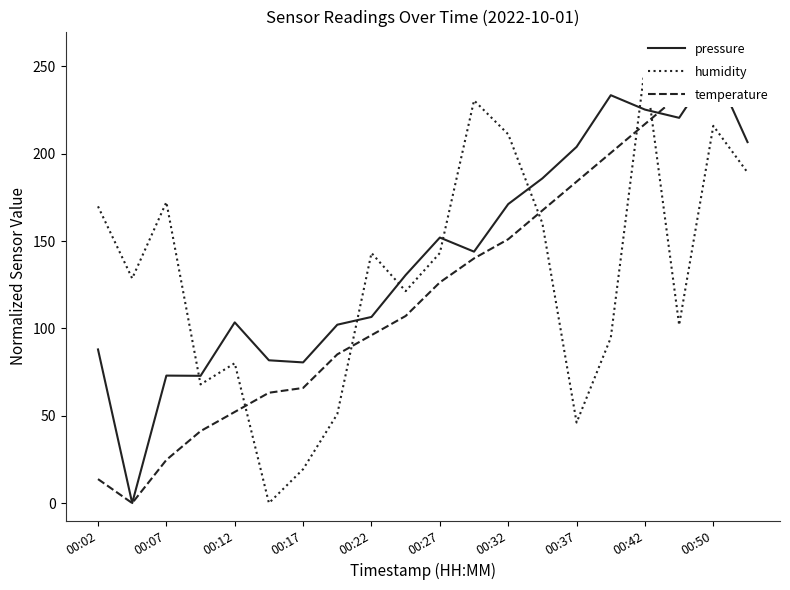

What is the total value across all series at 11?

514.7